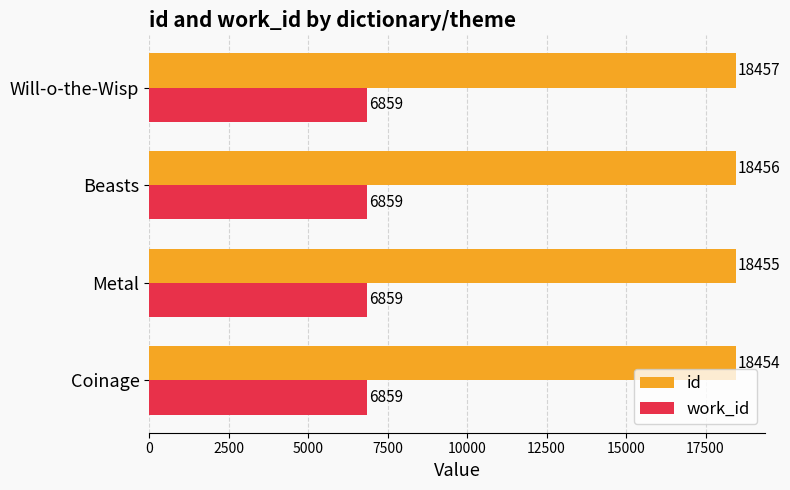

Which series has the largest range (max minus min)?

id